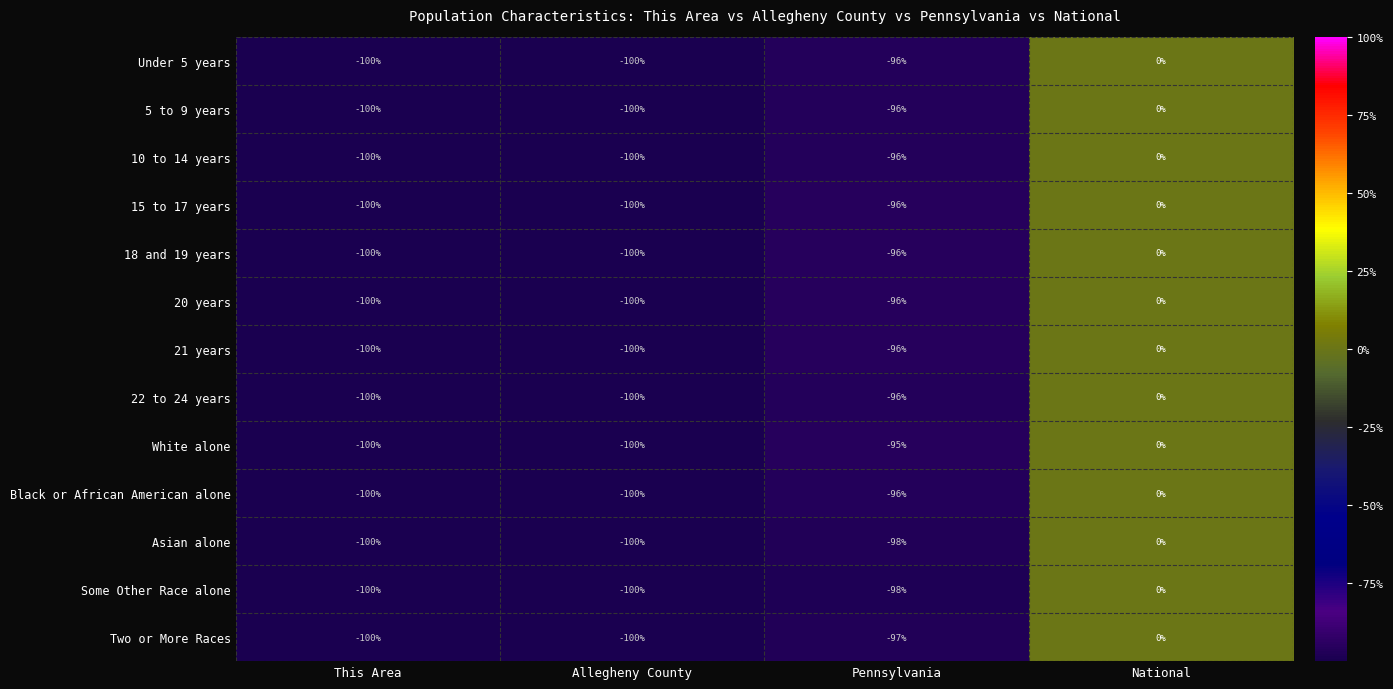

Read the 18 and 19 years value at Pennsylvania, to the nearest 10.

-100